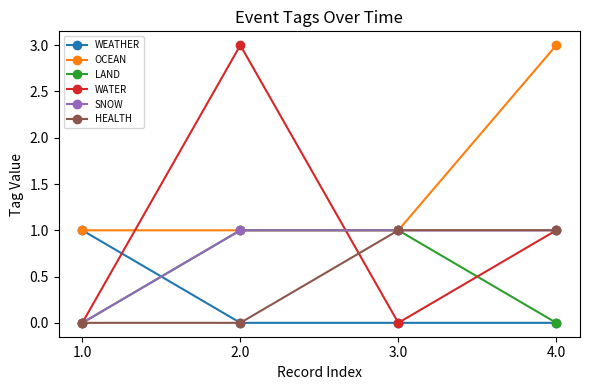

Reading left to right, what are all the values shown in this chart?

WEATHER: 1.0=1	2.0=0	3.0=0	4.0=0
OCEAN: 1.0=1	2.0=1	3.0=1	4.0=3
LAND: 1.0=0	2.0=1	3.0=1	4.0=0
WATER: 1.0=0	2.0=3	3.0=0	4.0=1
SNOW: 1.0=0	2.0=1	3.0=1	4.0=1
HEALTH: 1.0=0	2.0=0	3.0=1	4.0=1